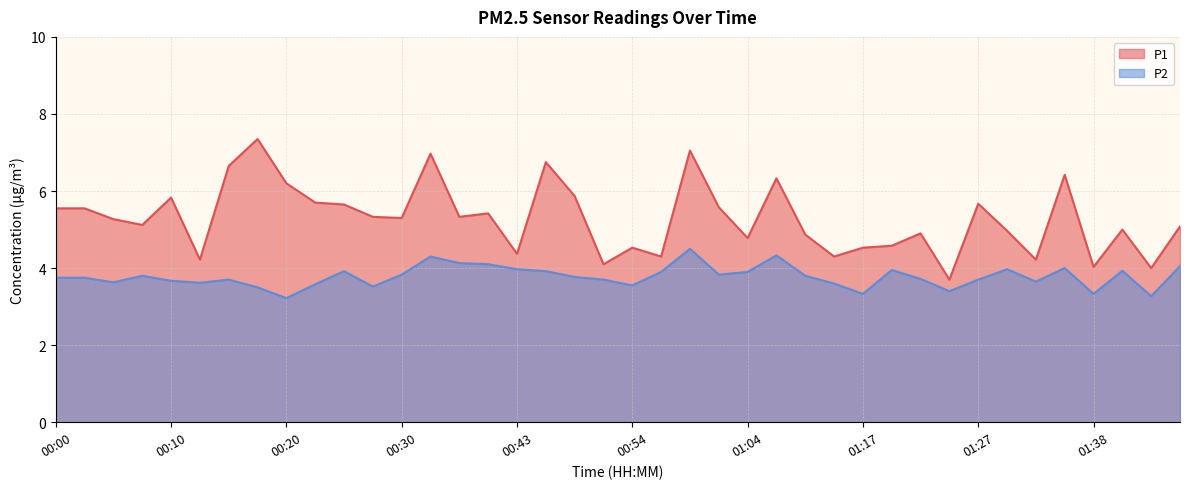

What is the difference between the P1 values at 00:59 and 00:00?

1.5